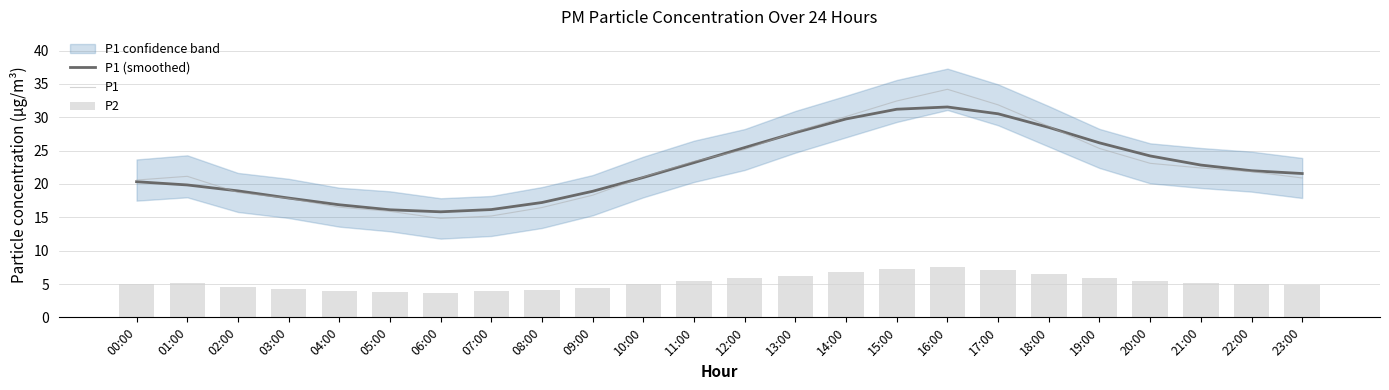

Which category has the highest value across all series?

16:00